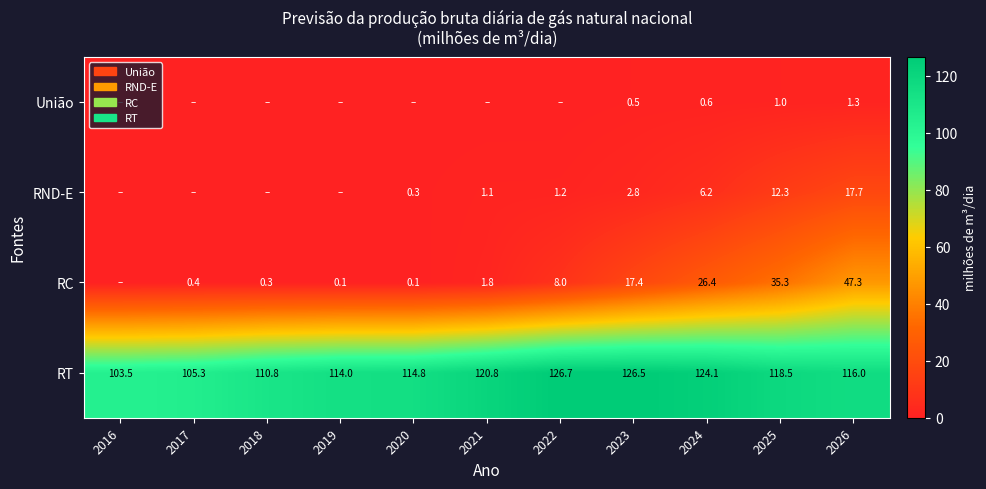

Where does the RT series first go above 116?

2021